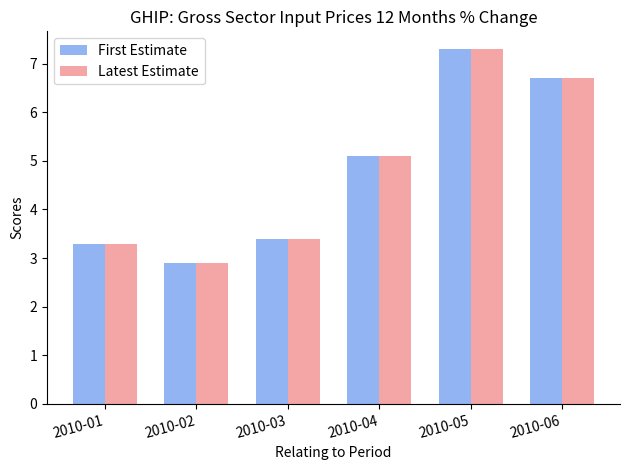

Reading right to left, extract all data points from this chart.

First Estimate: 6.7	7.3	5.1	3.4	2.9	3.3
Latest Estimate: 6.7	7.3	5.1	3.4	2.9	3.3